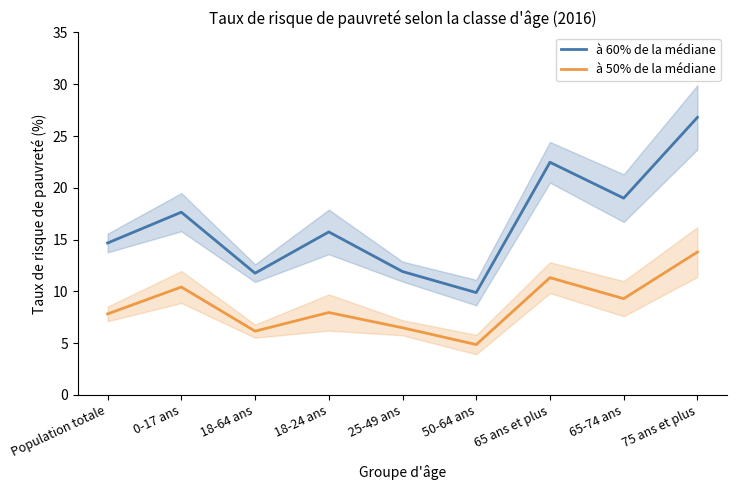

Is it true that à 50% de la médiane equals 15.6 at 0-17 ans?

False